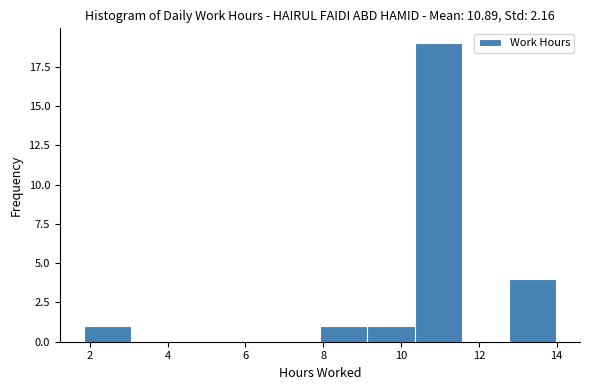

Reading left to right, transcribe this chart: for each bar, give the range it covers on the x-axis and its height. Neither the bar edges nor the heights are printed on the chart, so give them approximately, as read against the axes.

1.8 to 3.0: 1
3.0 to 4.2: 0
4.2 to 5.4: 0
5.4 to 6.8: 0
6.8 to 8.0: 0
8.0 to 9.2: 1
9.2 to 10.4: 1
10.4 to 11.6: 19
11.6 to 12.8: 0
12.8 to 14.0: 4